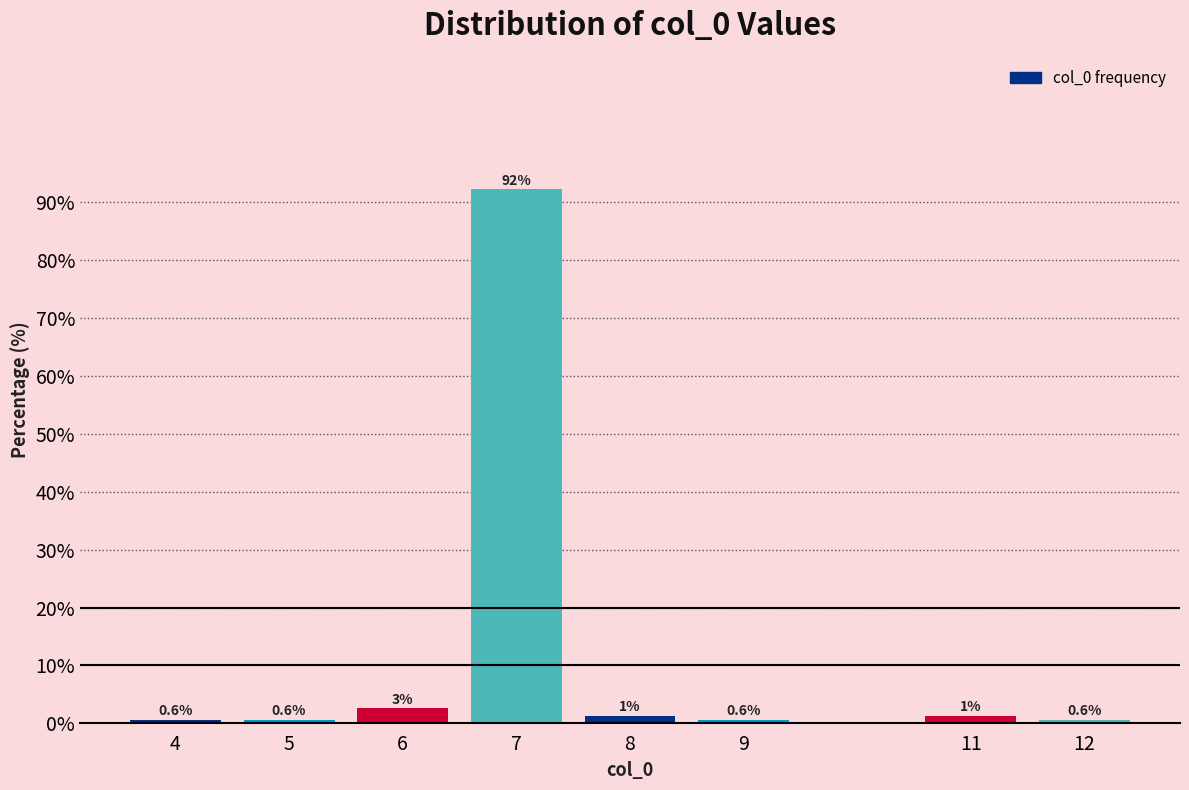

What is the smallest value displayed?

0.6